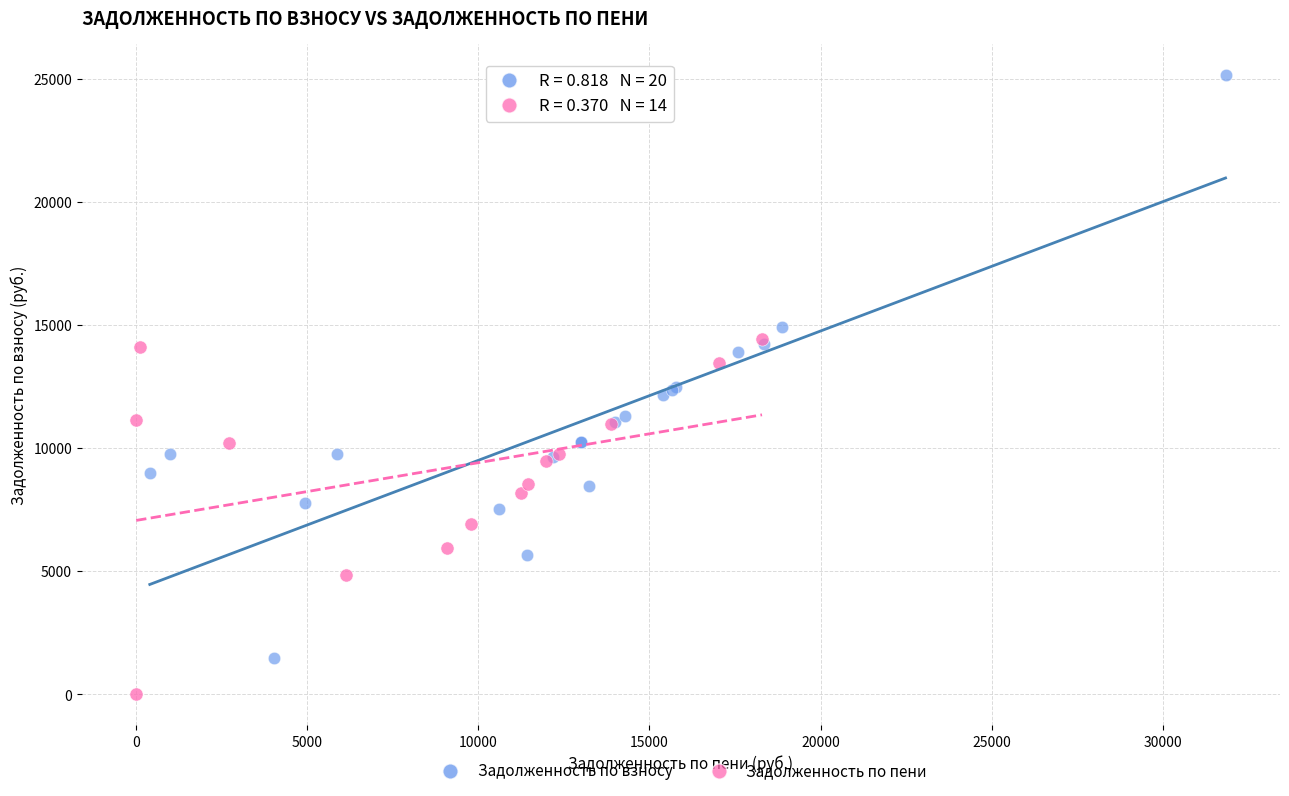

Which series reaches the minimum Y coordinate?

Задолженность по пени